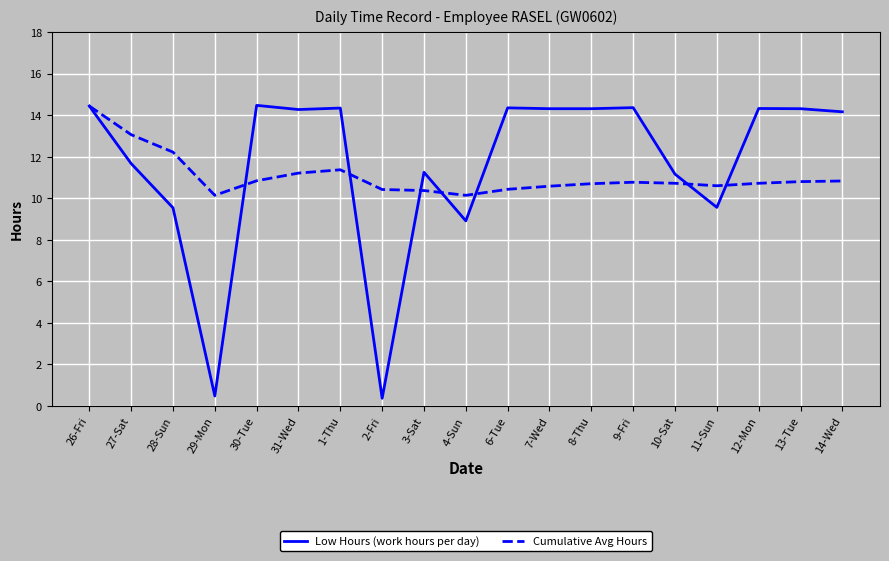

At which category does Cumulative Avg Hours reach its first local valley?

29-Mon